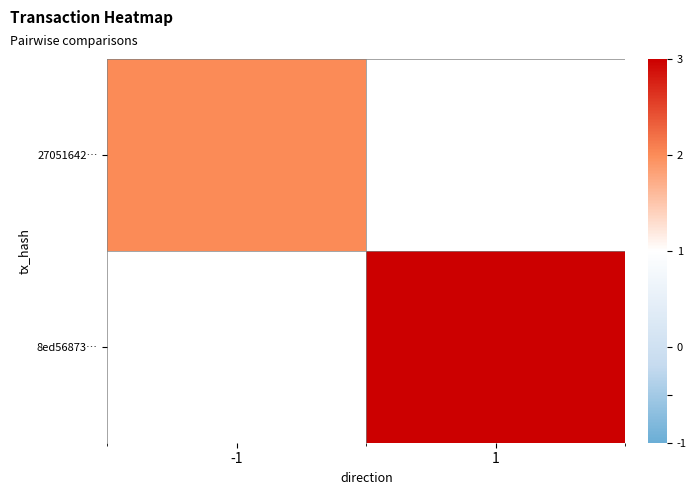

True or false: 8ed56873… has a value of 3.0 at 1.

True